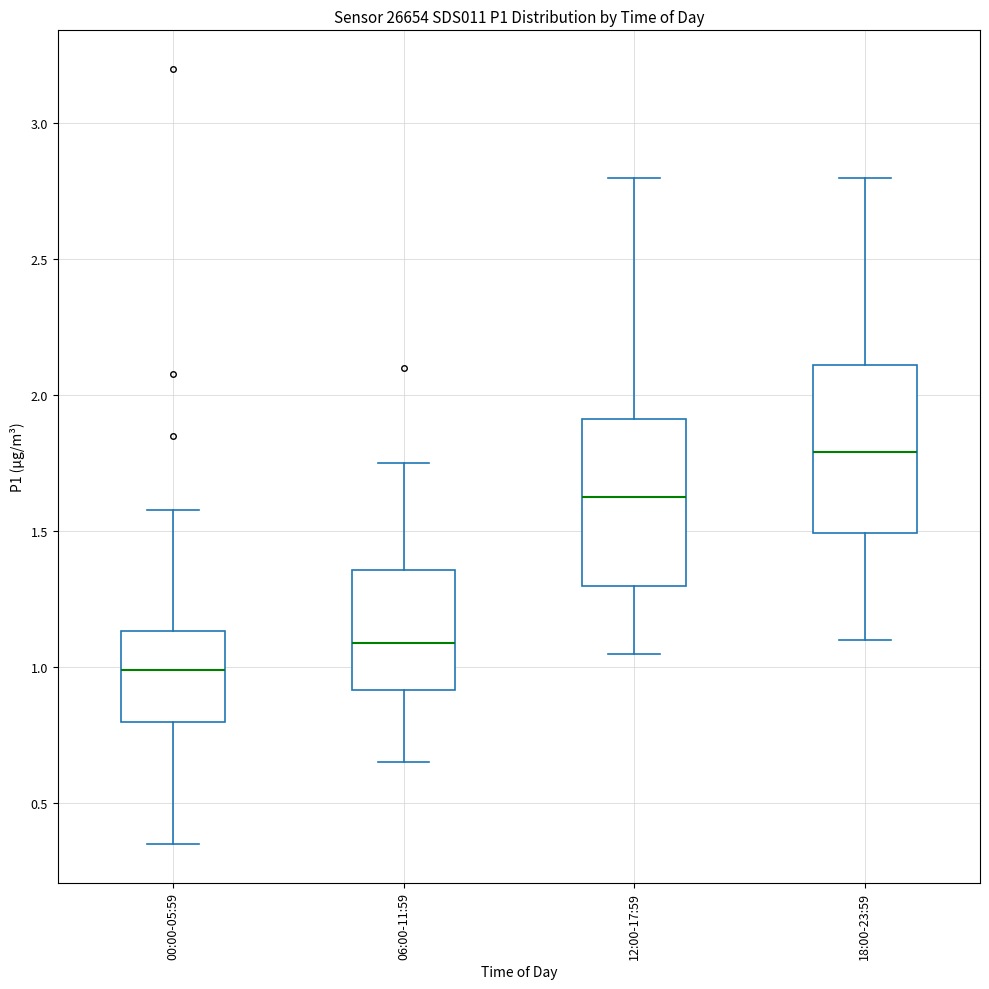

Where does the upper whisker of the box for 12:00-17:59 end on the y-axis? The values are not printed on the chart, so give them approximately, as read against the axis.

2.80